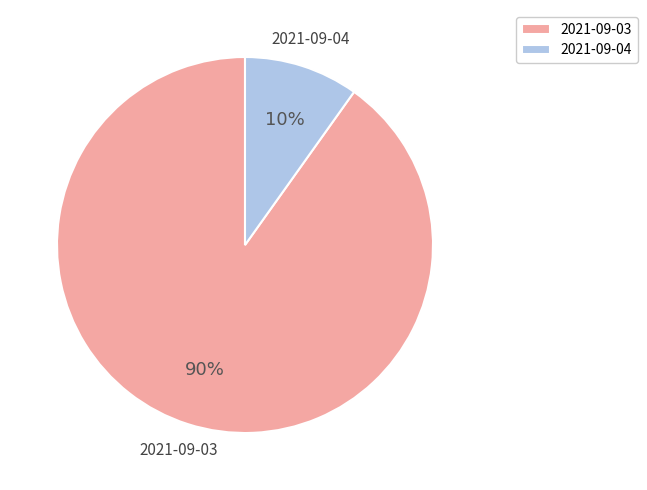

To the nearest percent, what percentage of the pie is 2021-09-03?

90%